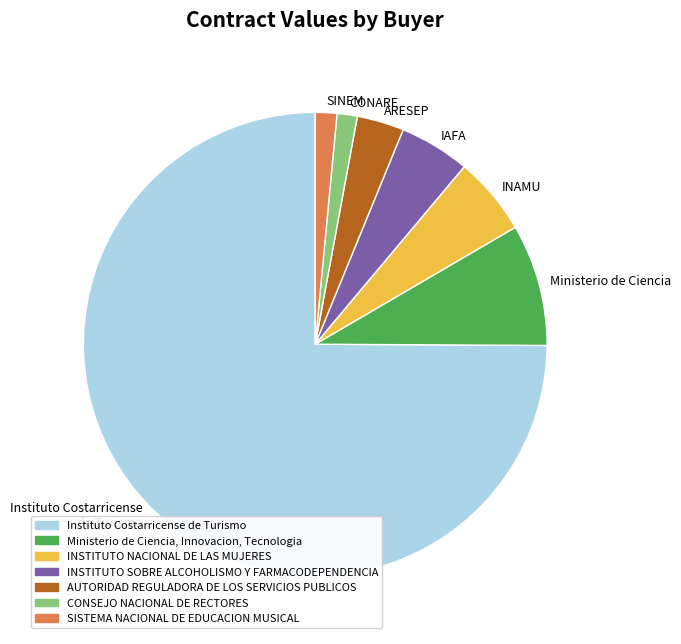

What is the ratio of the value at ARESEP to the value at SINEM?

2.2